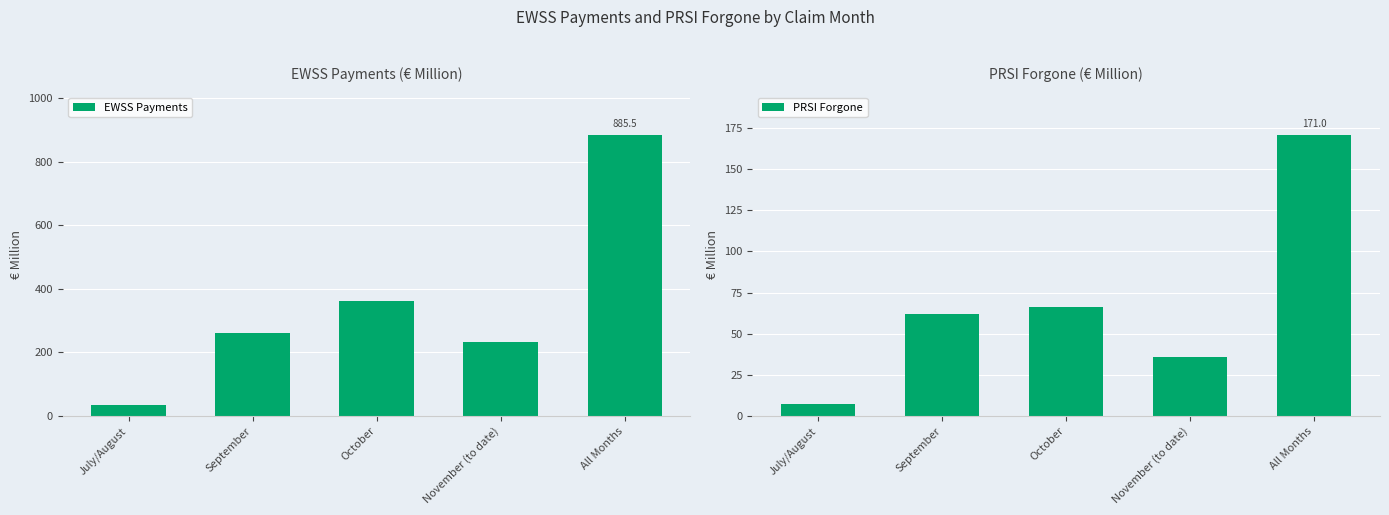

At which label does PRSI Forgone first exceed 62?

October